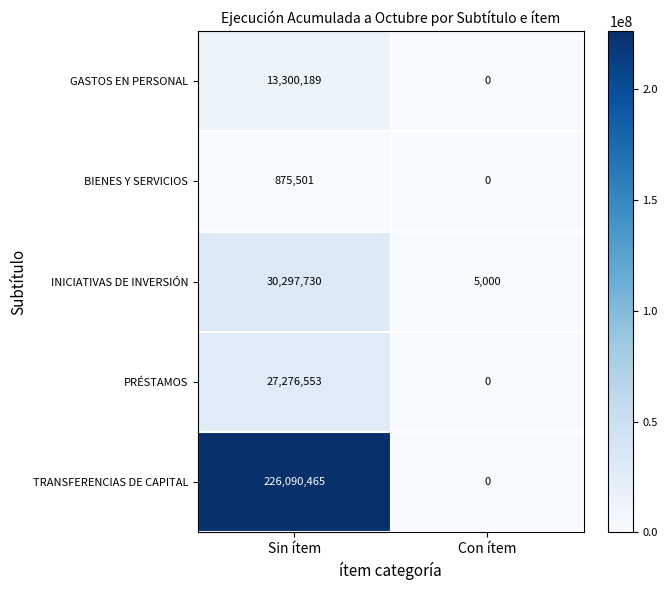

How many values in the GASTOS EN PERSONAL series are below 13300189?

1